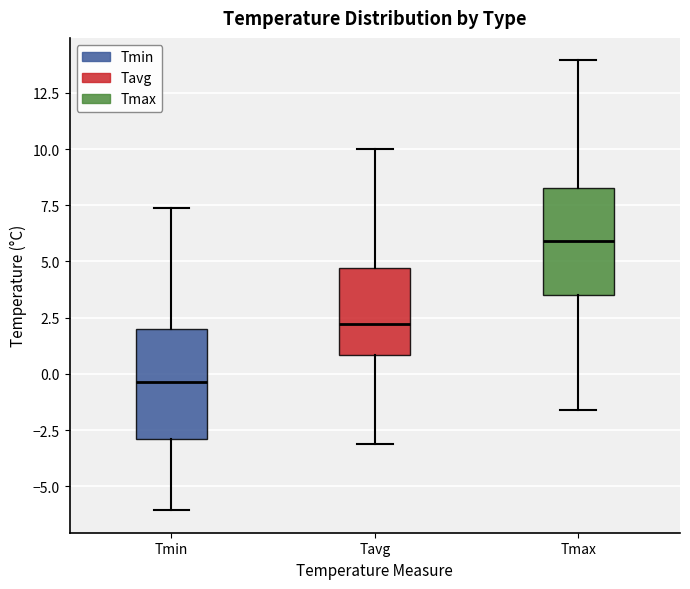

Reading left to right, read every box against the y-axis: the position of its median line, the range the box covers, and the ends of its whiskers. The values are not printed on the chart, so give them approximately, as read against the axis.

Tmin: median -0.5, box -3.0 to 2.0, whiskers -6.0 to 7.5
Tavg: median 2.0, box 1.0 to 4.5, whiskers -3.0 to 10.0
Tmax: median 6.0, box 3.5 to 8.5, whiskers -1.5 to 14.0